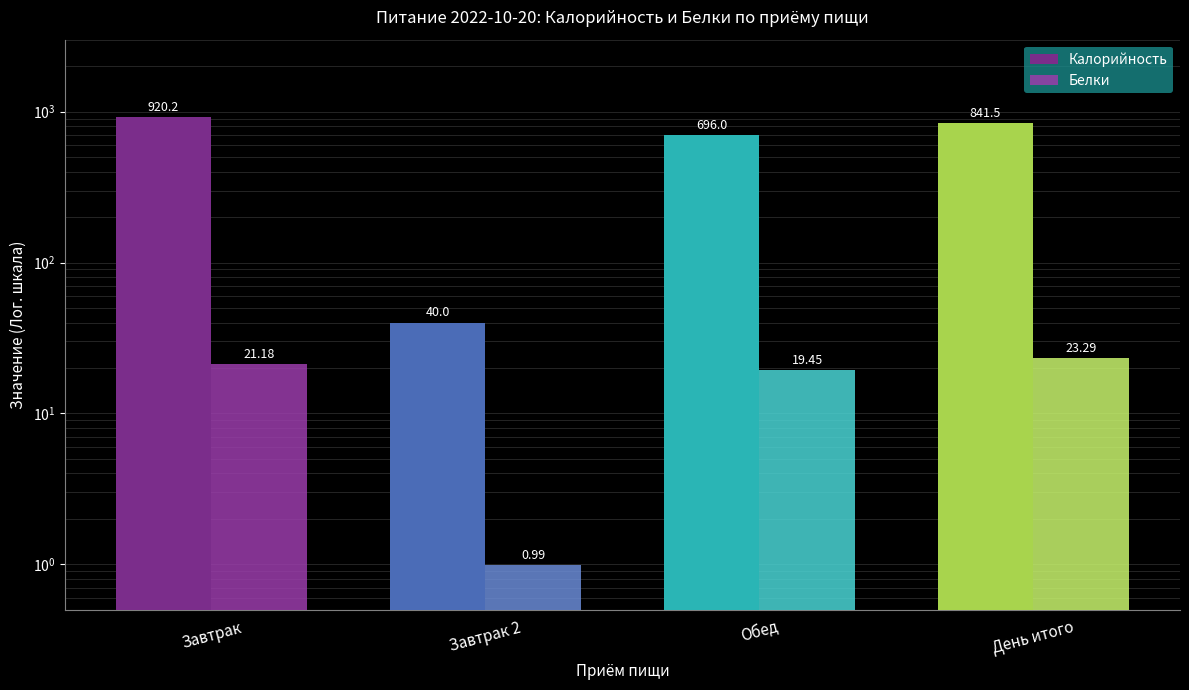

How many bars are there in each group?

2